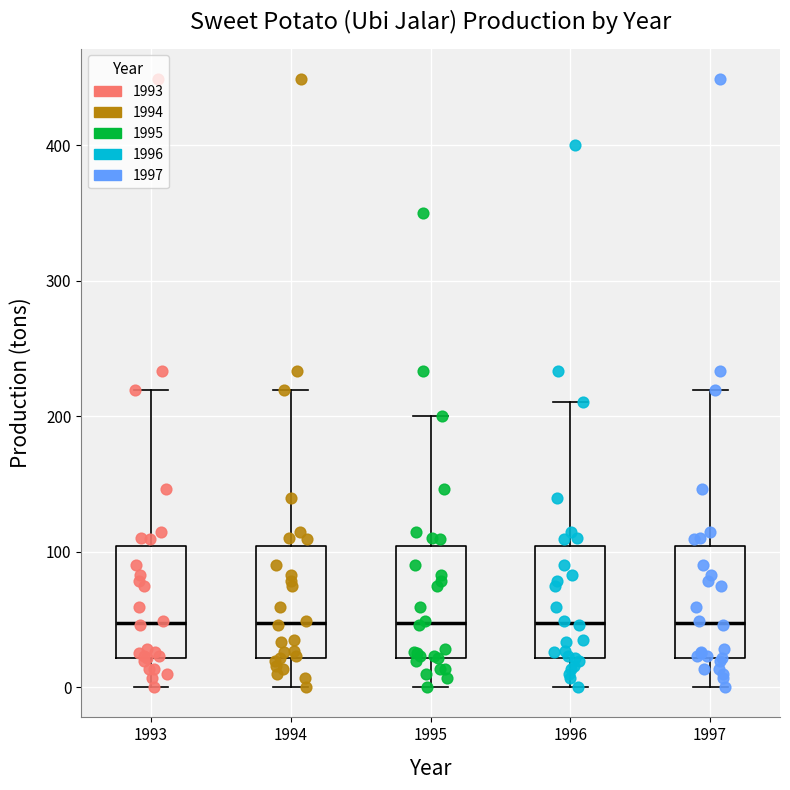

Reading left to right, transcribe this box plot: for each box, give where its median line is, the range the box spans, and where its two whiskers end, as read against the y-axis. The values are not printed on the chart, so give them approximately, as read against the axis.

1993: median 50, box 20 to 100, whiskers 0 to 220
1994: median 50, box 20 to 100, whiskers 0 to 220
1995: median 50, box 20 to 100, whiskers 0 to 200
1996: median 50, box 20 to 100, whiskers 0 to 210
1997: median 50, box 20 to 100, whiskers 0 to 220